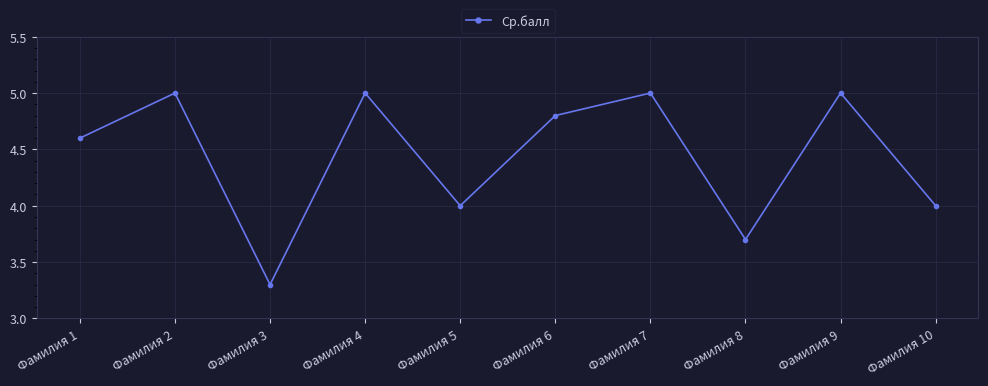

What is the minimum value shown in the chart?

3.3